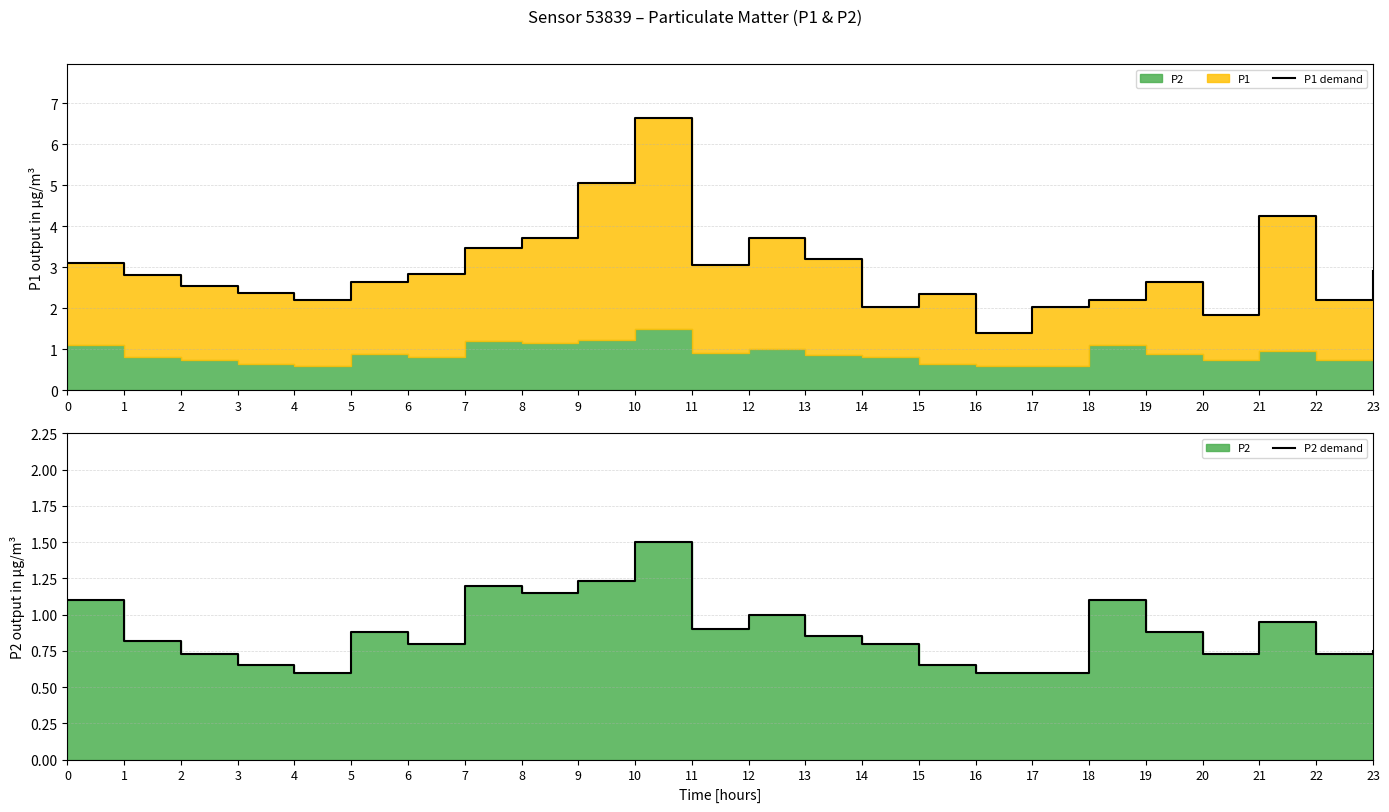

At which category does P2 demand reach its first local peak?

5